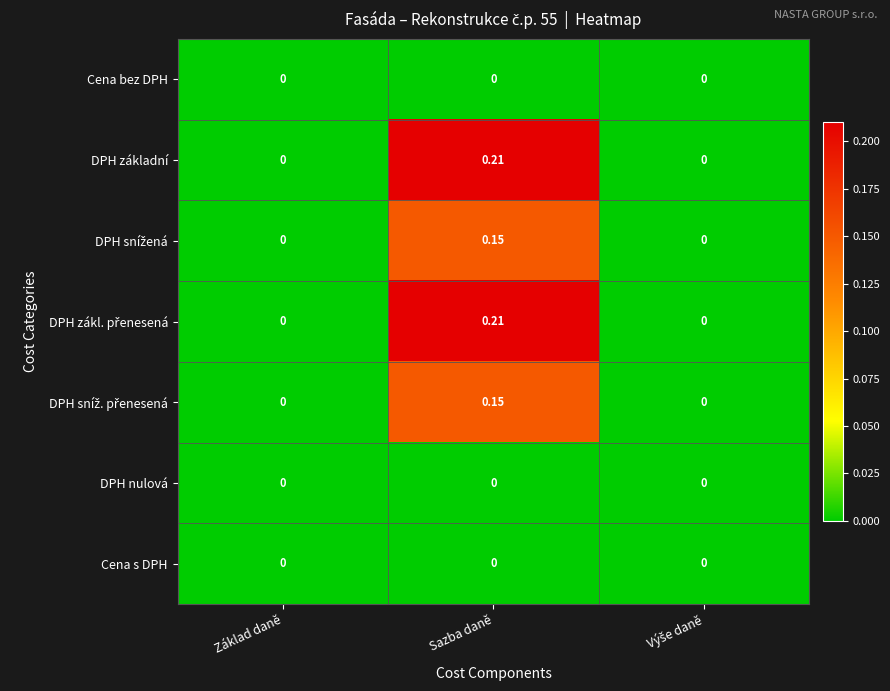

At which category does the chart reach its peak across all series?

Sazba daně